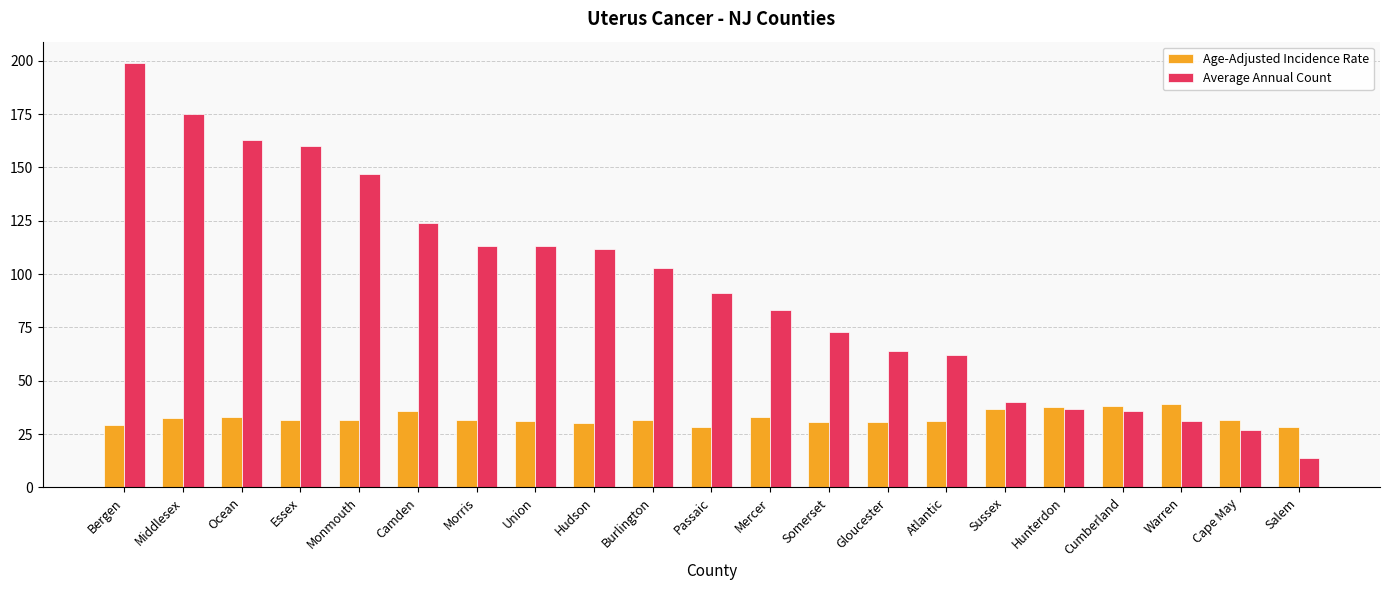

What is the sum of all Age-Adjusted Incidence Rate values?

684.4